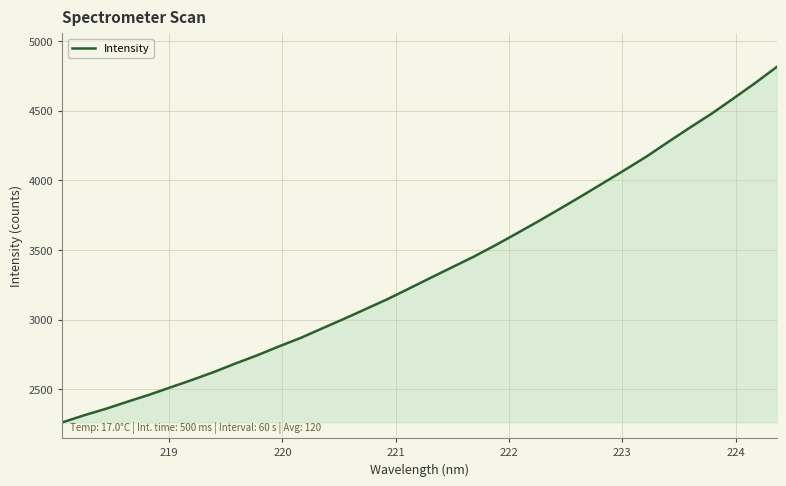

What is the difference between the maximum and minimum values?

2548.7